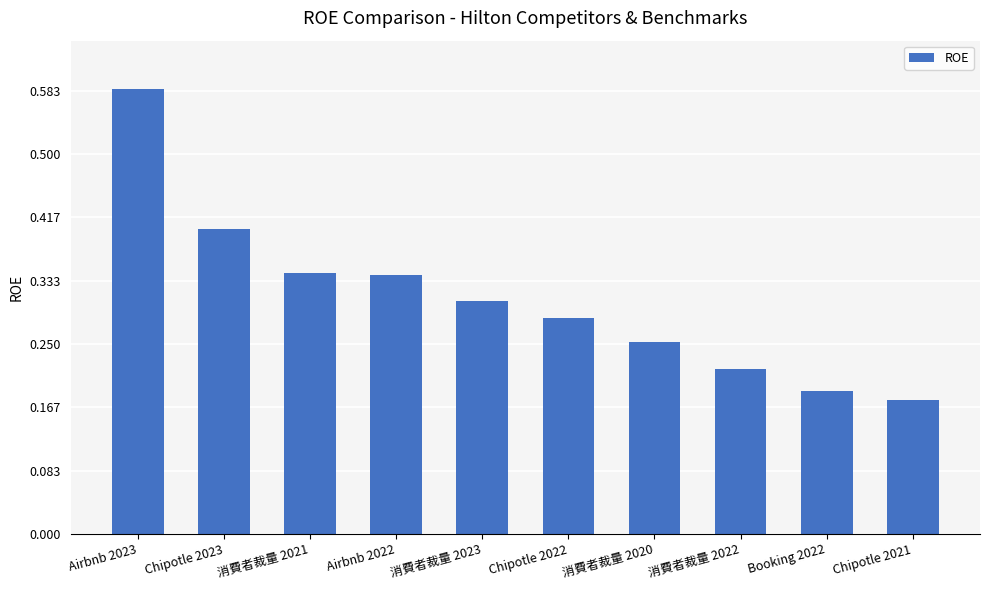

Count the values in the range 0 to 1.

10